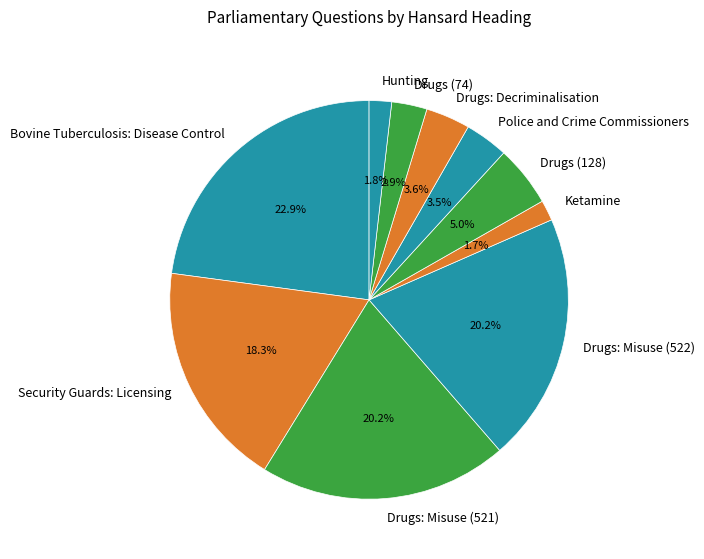

Which category has the biggest portion of the pie?

Bovine Tuberculosis: Disease Control